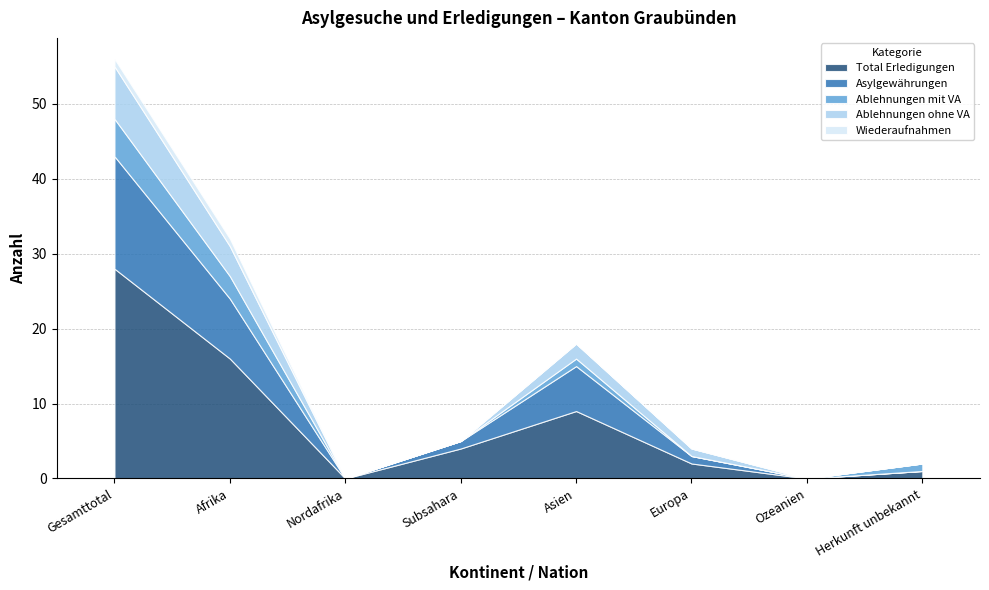

How many lines are shown in the chart?

5